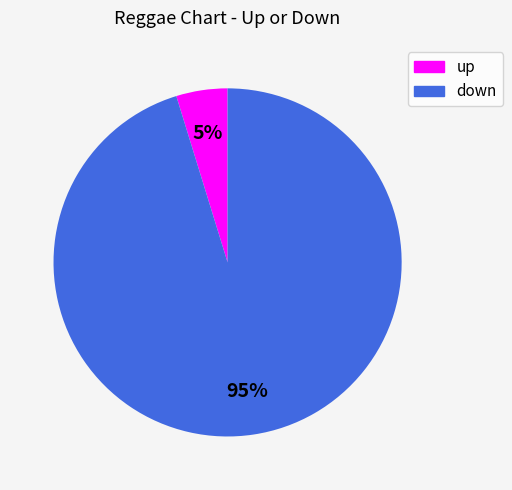

Is the sum of down and up greater than half?

Yes